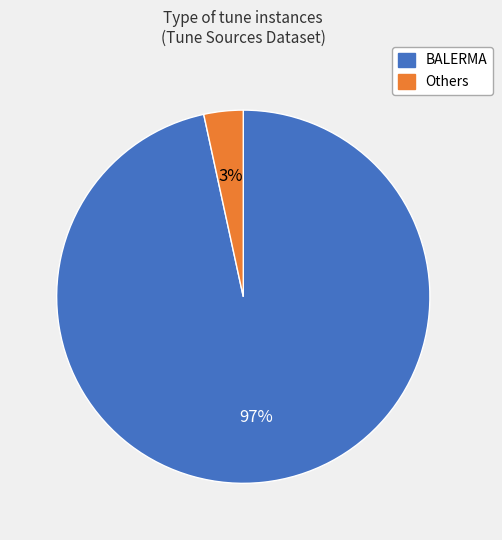

Rank the categories by value from highest to lowest.

BALERMA, Others